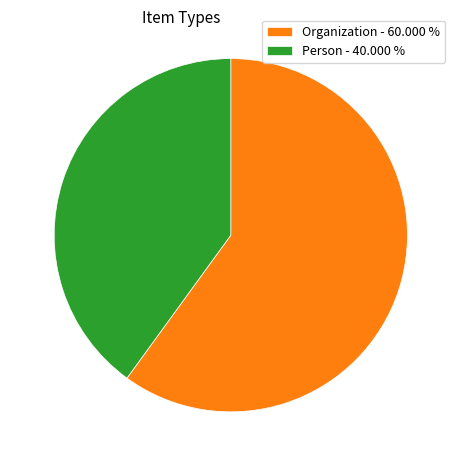

Do Organization - 60.000 % and Person - 40.000 % together represent more than half of the pie?

Yes